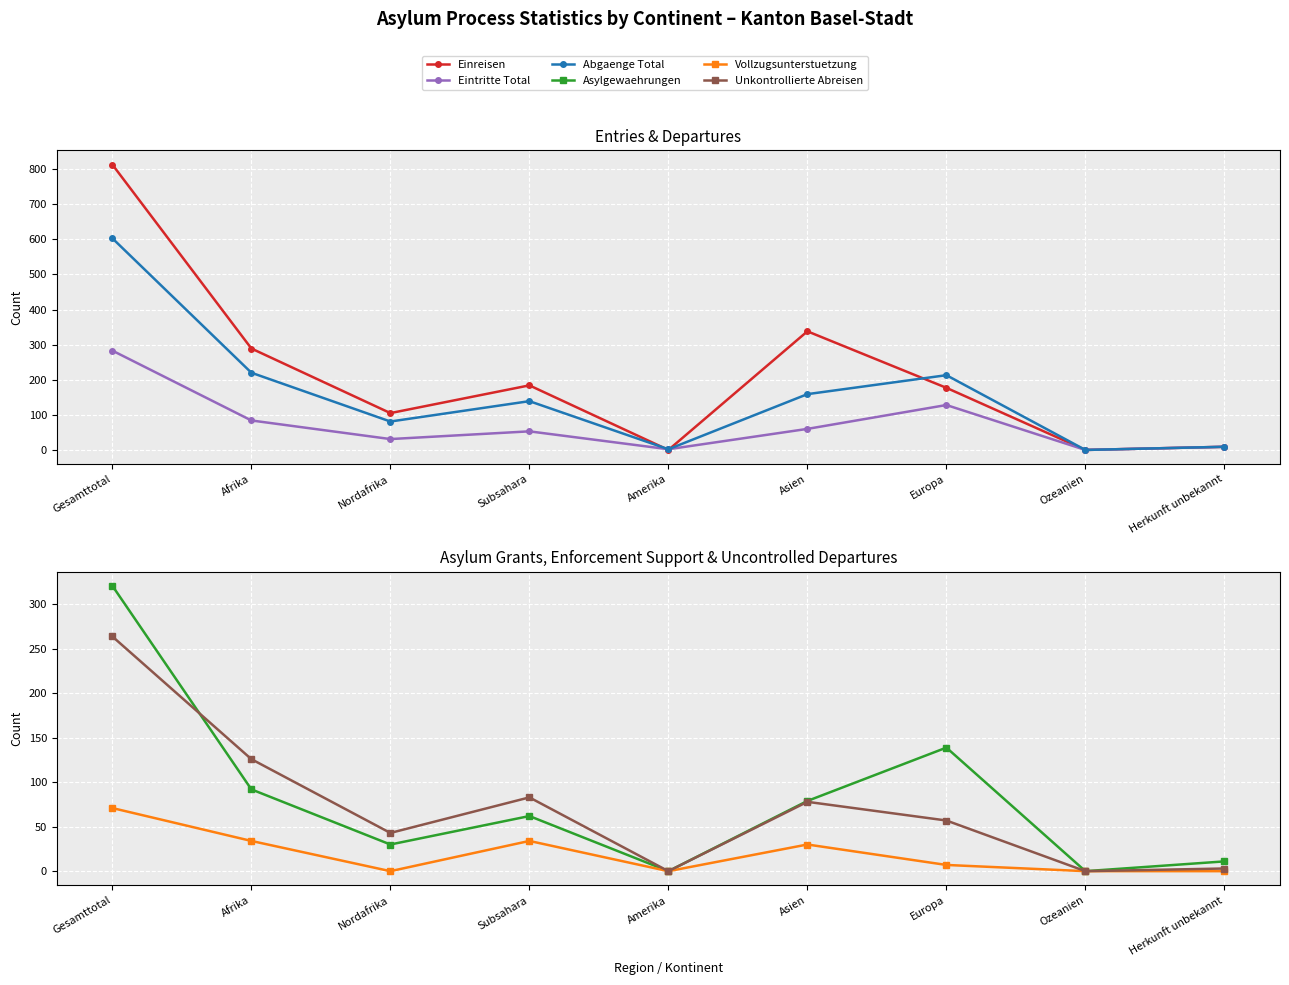

What is the value of the Abgaenge Total point at the 9th from the left?

9